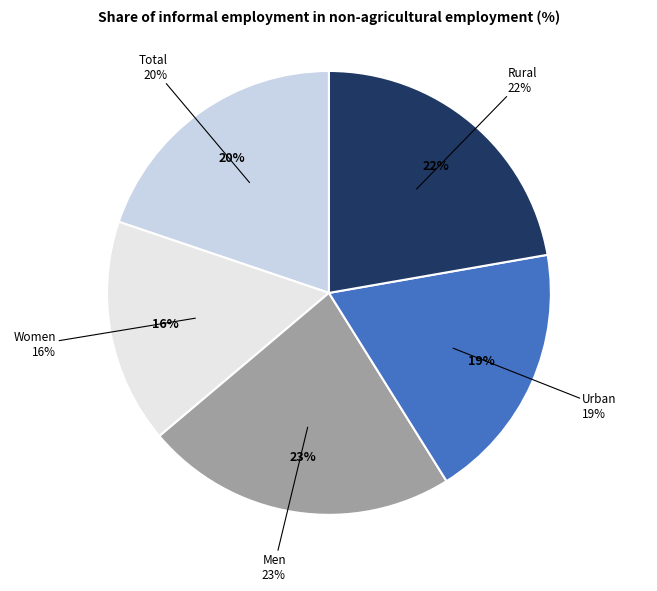

How many segments does this pie chart have?

5